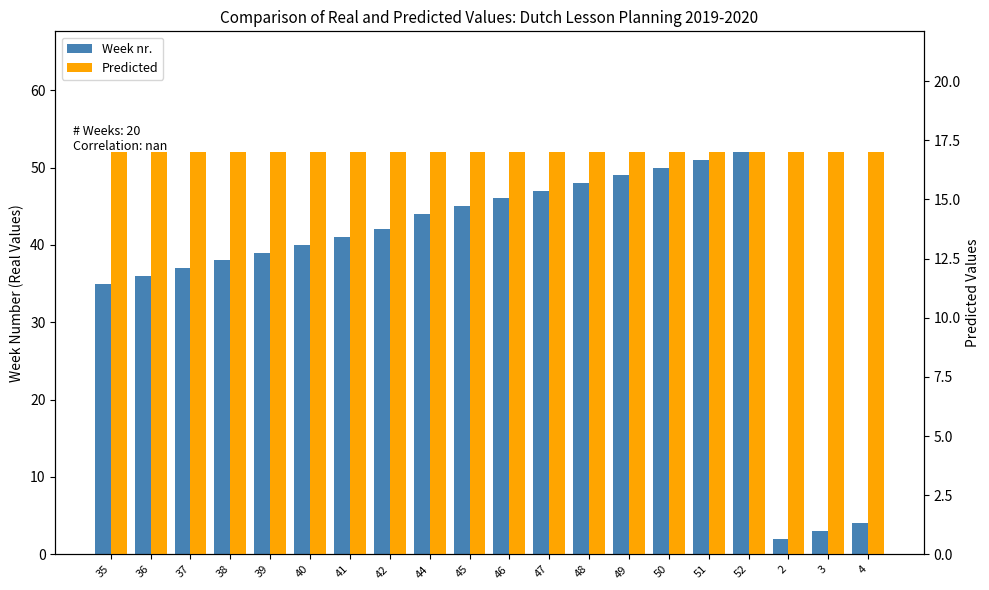

What is the label of the 3rd bar from the right?

2